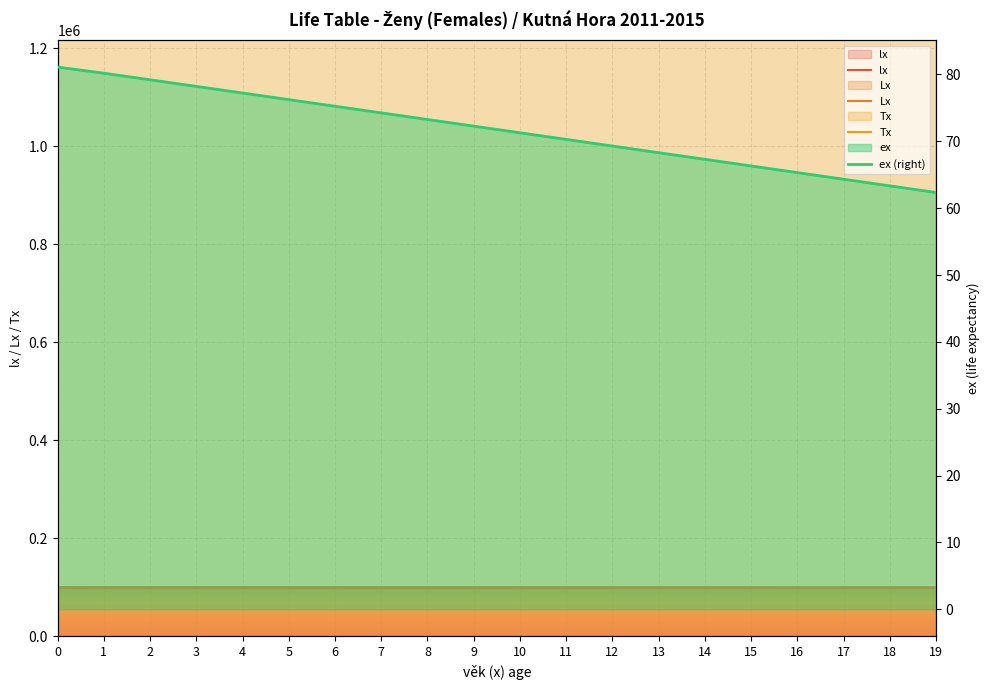

At how many categories does at least one series exceed 1006331?

20